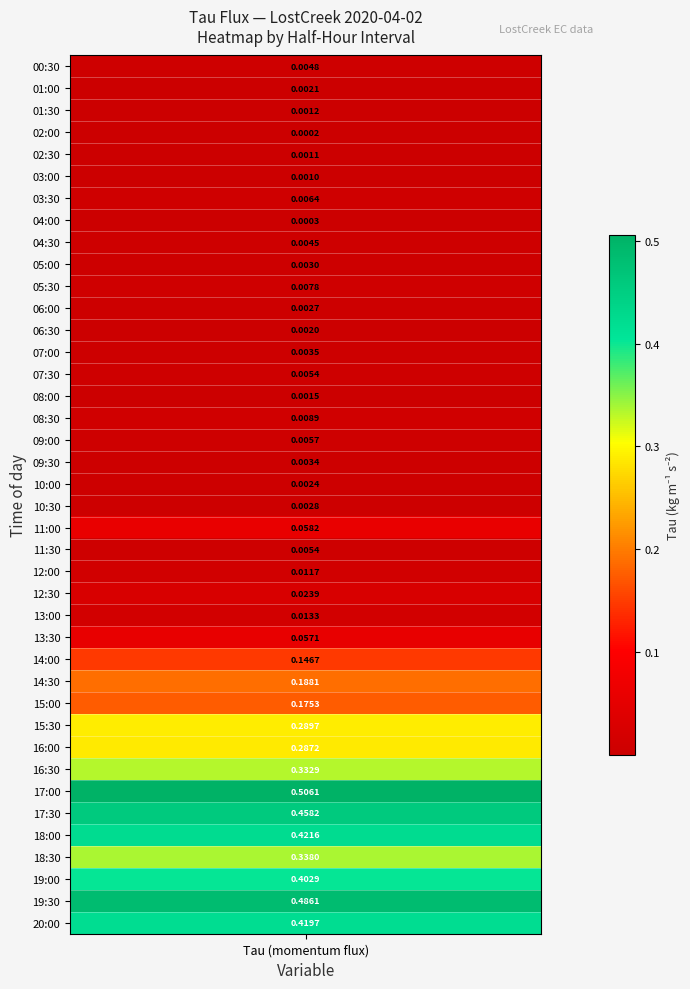

True or false: the data shows 0.1 at 20:00.

False